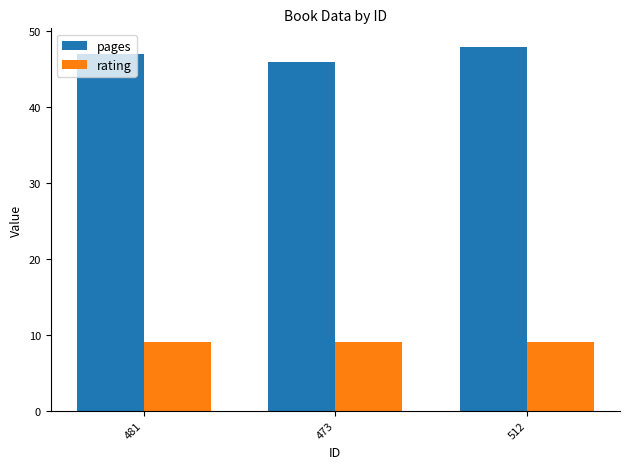

At how many categories does at least one series exceed 40?

3